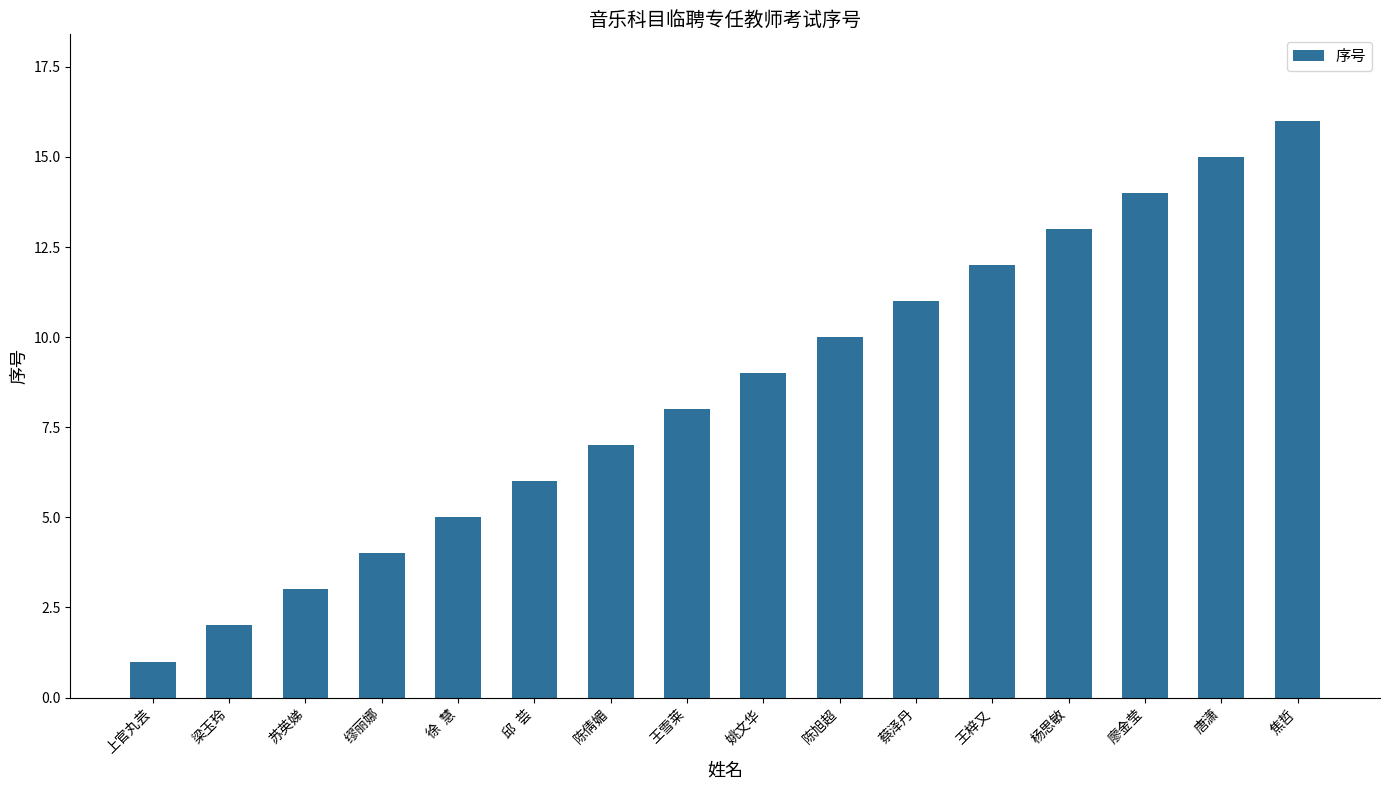

Is it true that the value at 廖金莹 is 14?

True